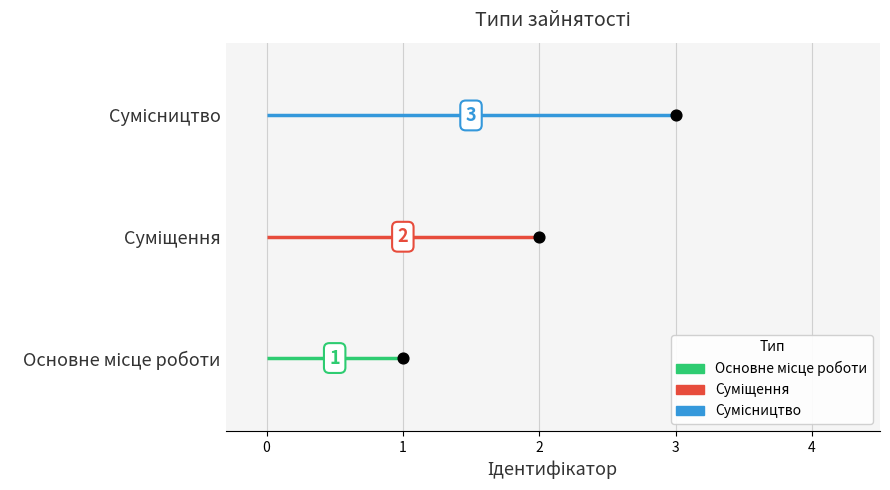

Between Суміщення and Сумісництво, which is larger?

Сумісництво